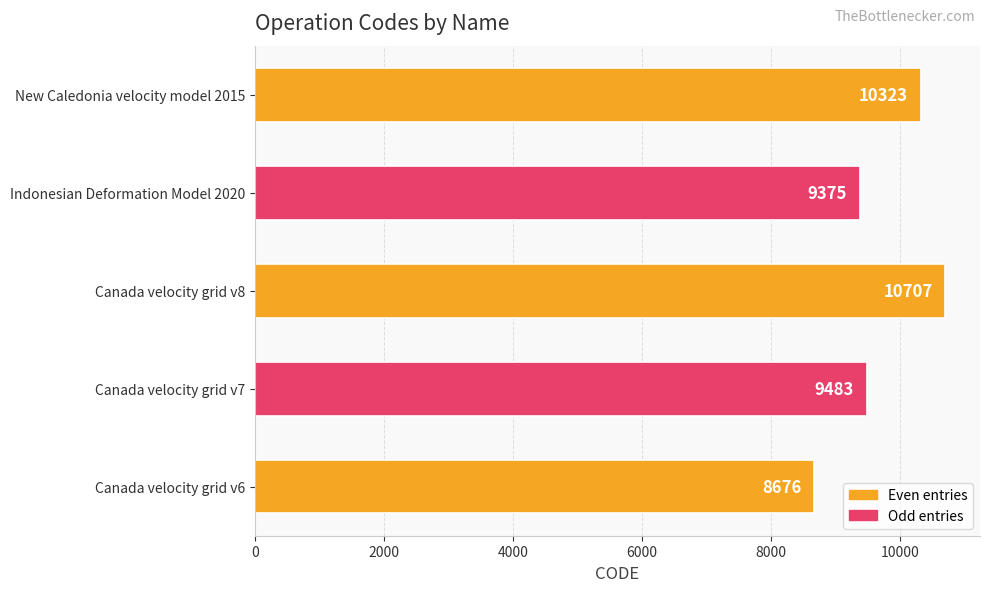

Reading top to bottom, list all the values displayed in this chart.

10323	9375	10707	9483	8676